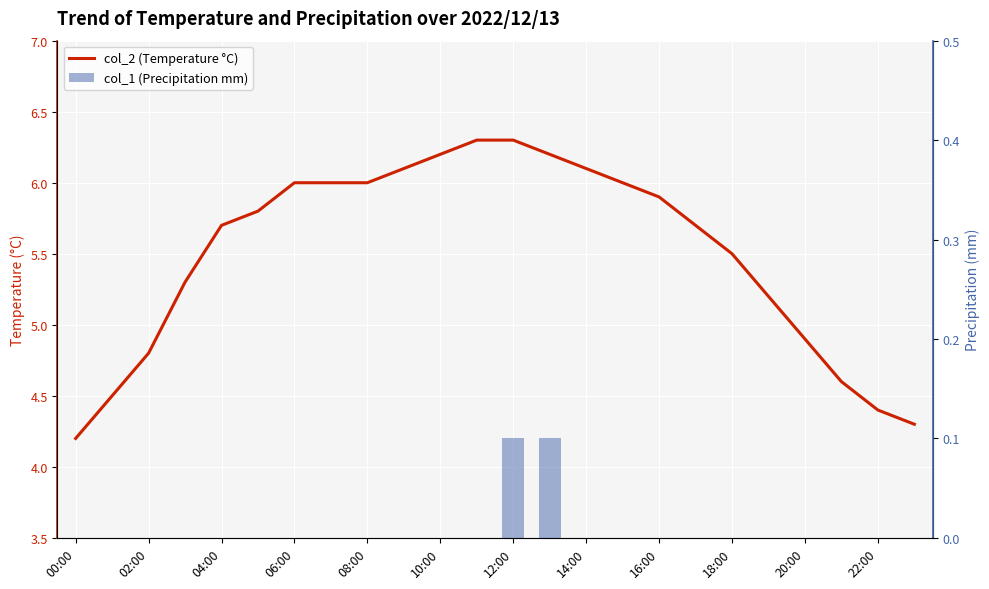

What is the difference between the second highest and minimum values in the col_1 (Precipitation mm) series?

0.1